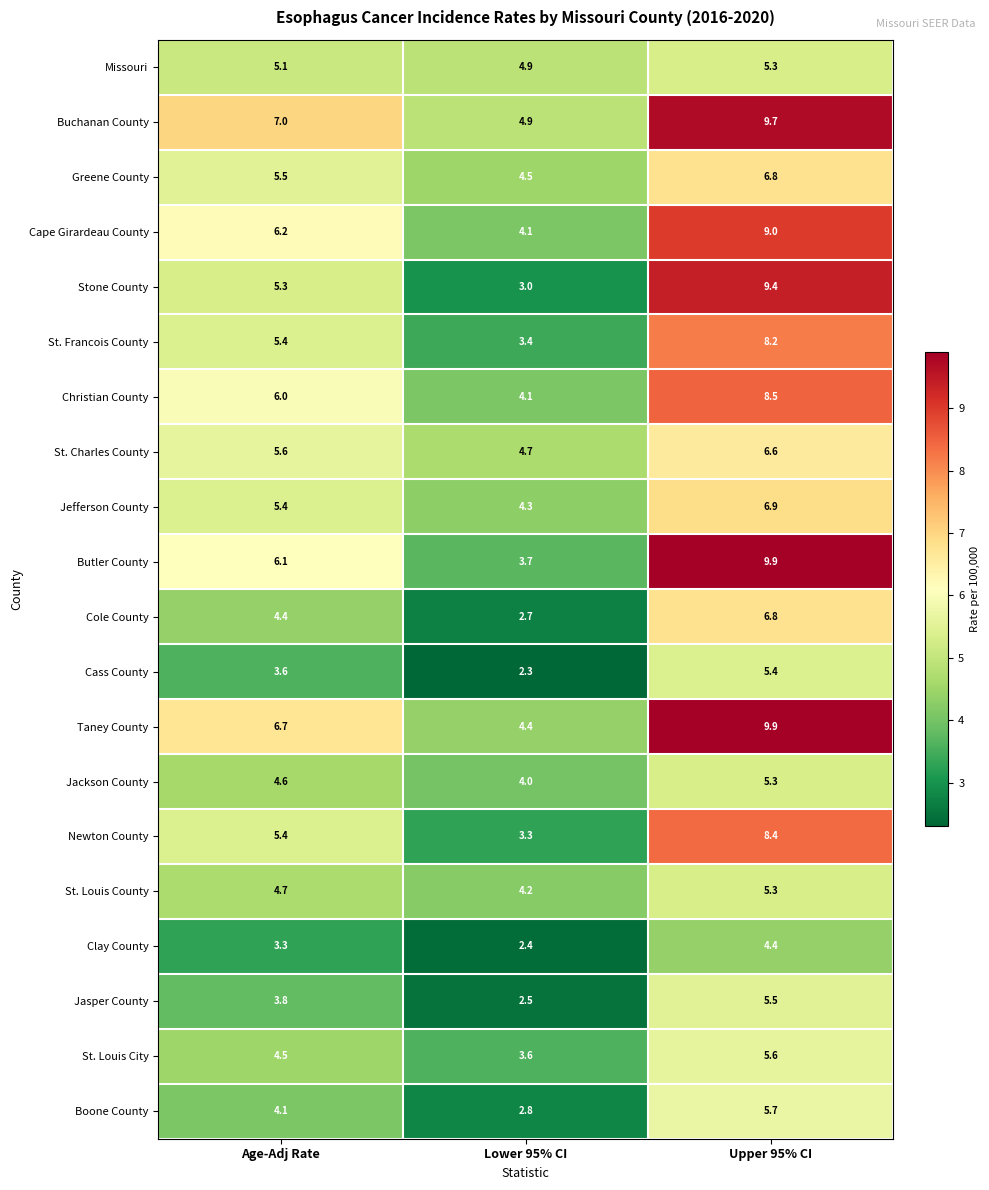

What is the difference between the highest and lowest values at Age-Adj Rate?

3.7